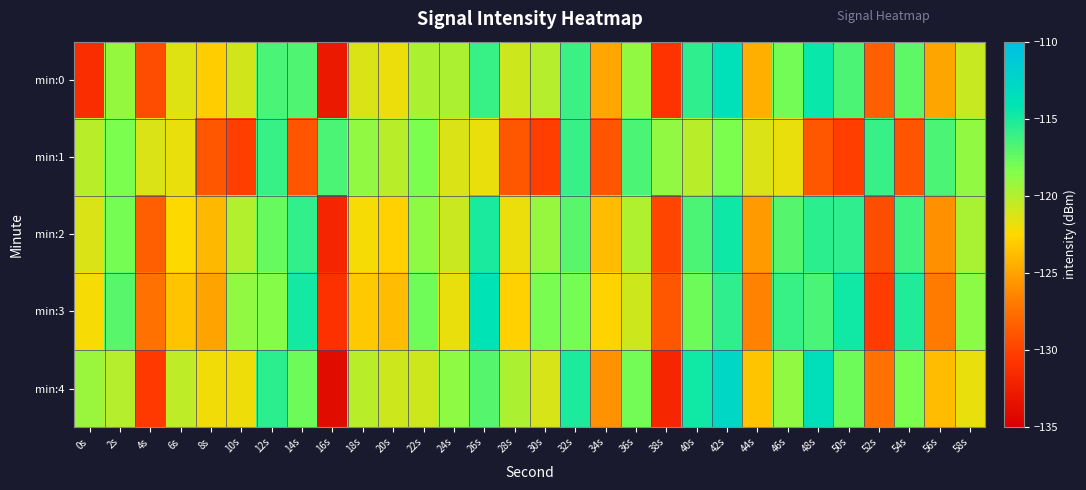

What is the smallest value displayed?

-133.9